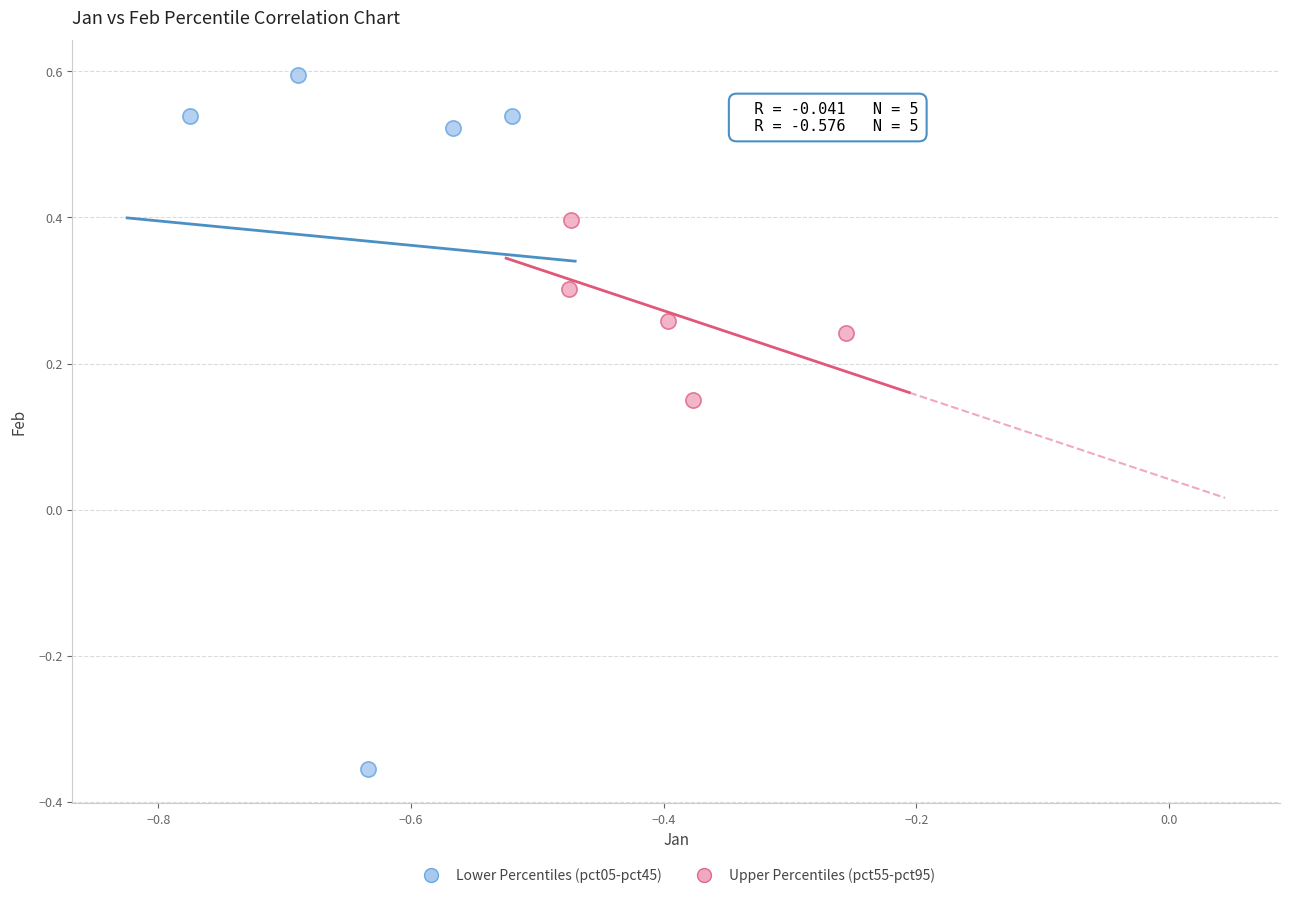

Which series contains the highest Y value?

Lower Percentiles (pct05-pct45)